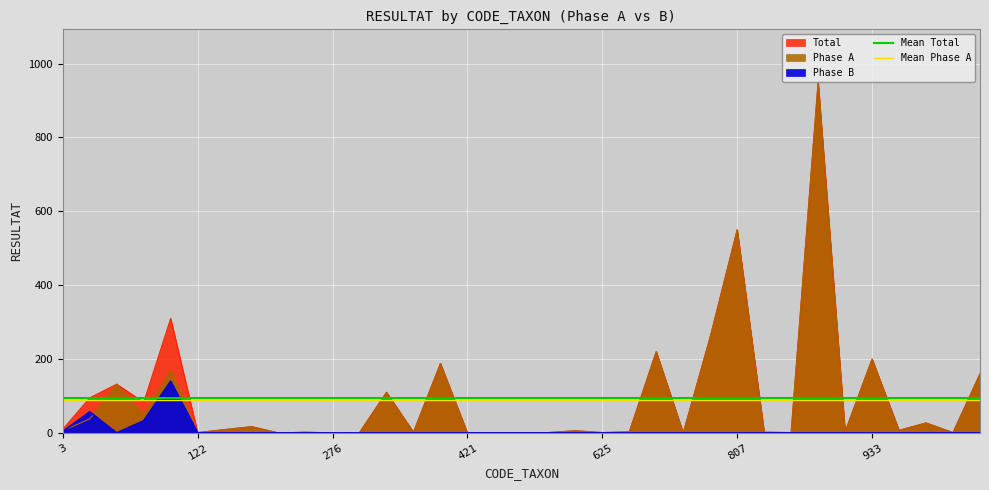

Read the Mean Phase A value at 3.

89.1